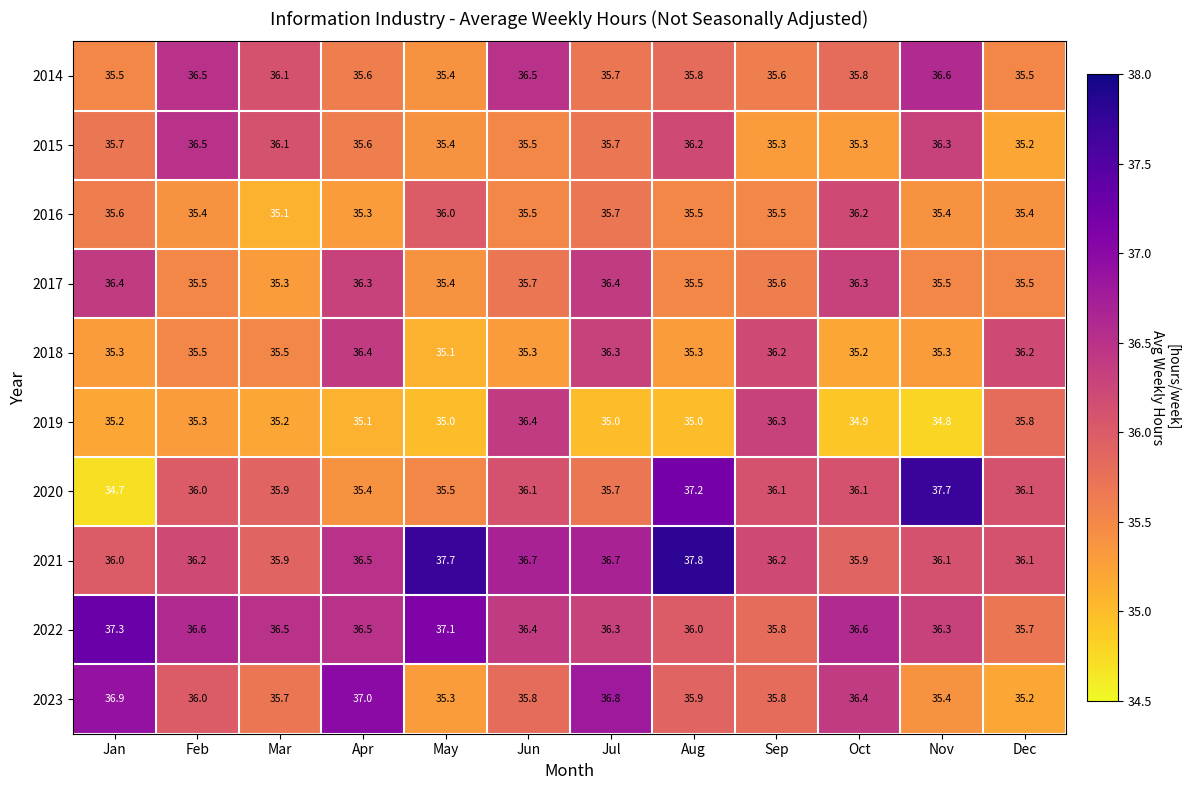

At which label is 2014 closest to 36?

Mar